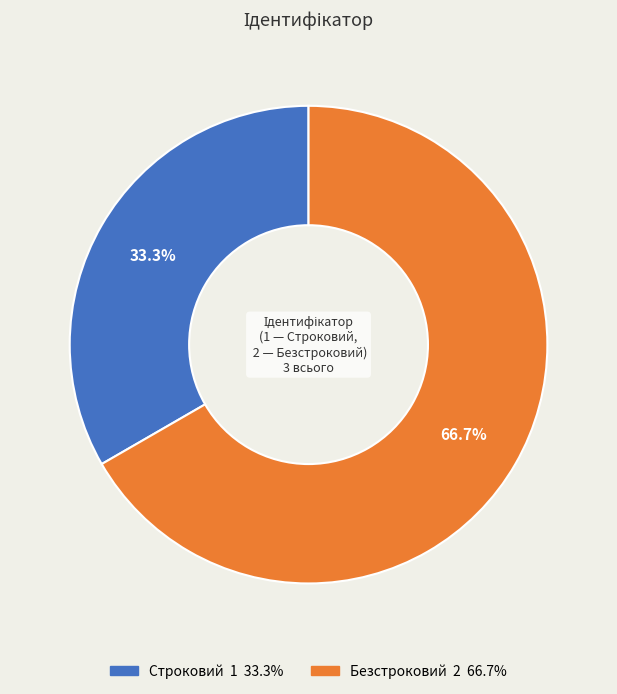

Rank the categories by value from highest to lowest.

Безстроковий, Строковий